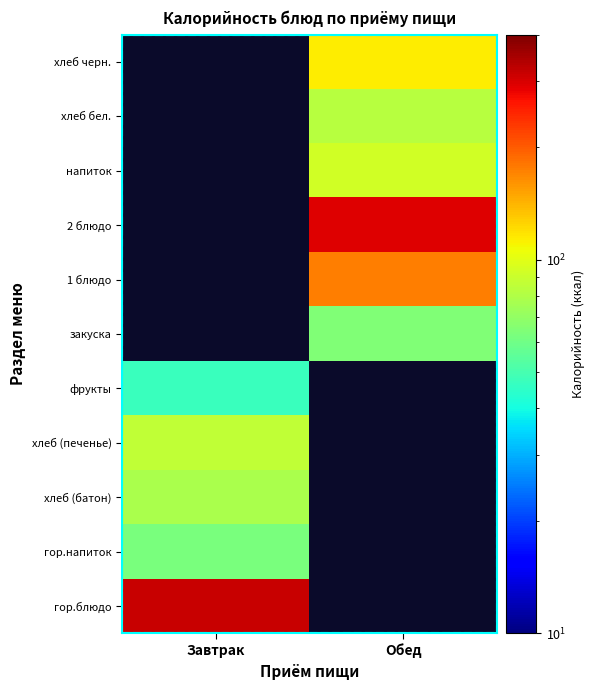

True or false: хлеб бел. has a value of 49.4 at Обед.

False